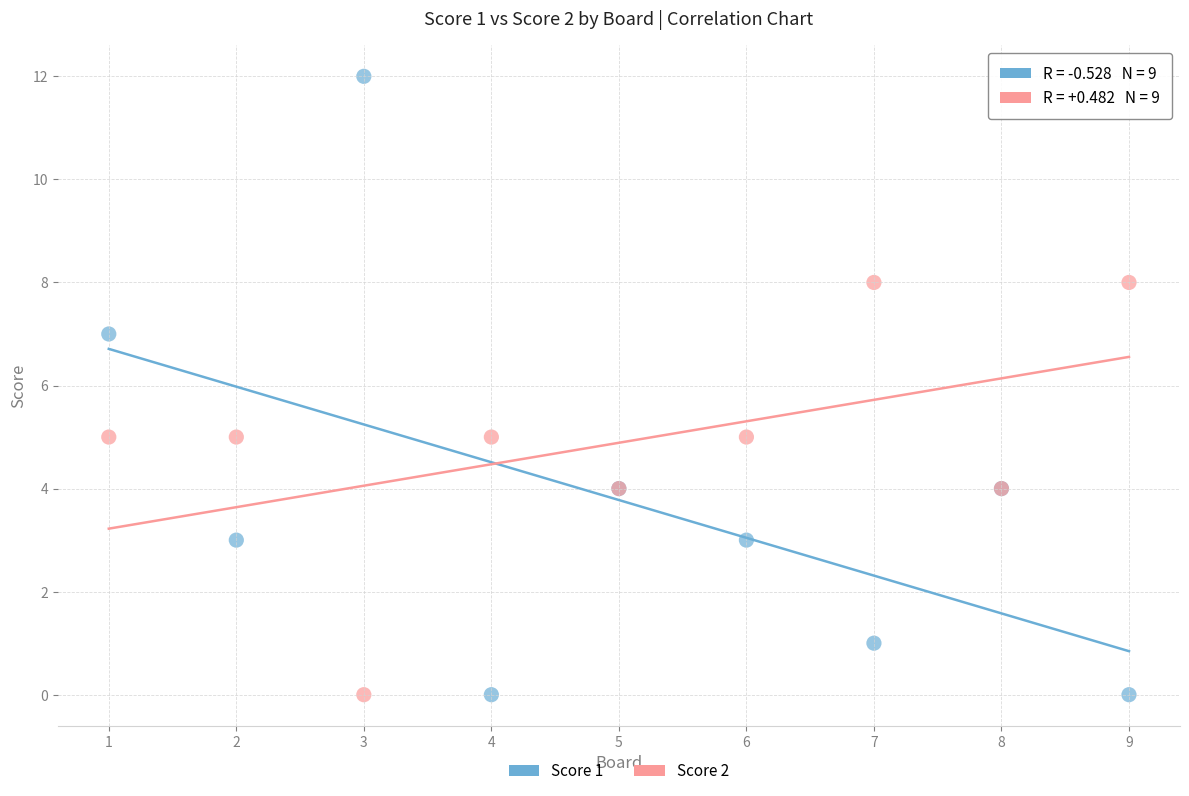

Which series has the largest Y range (max minus min)?

Score 1